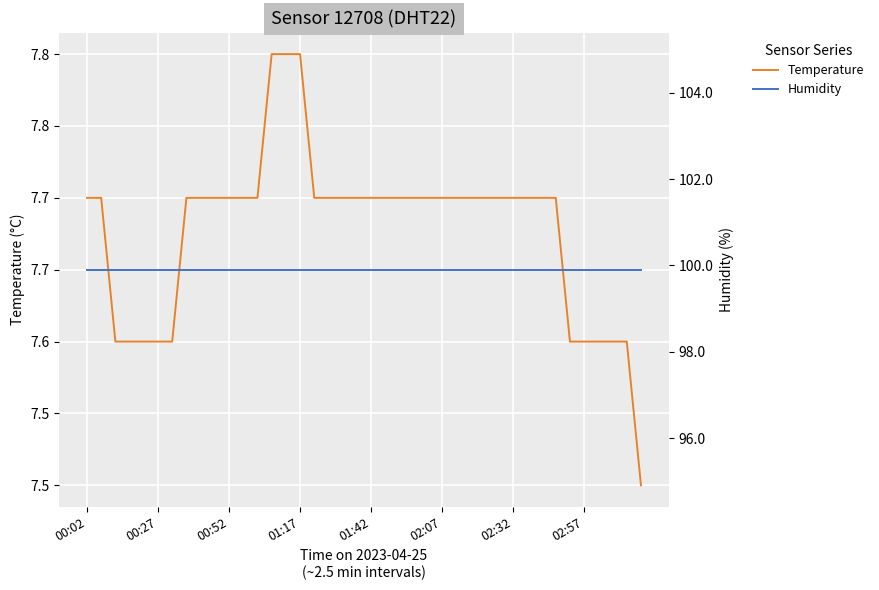

What value does the humidity series have at 01:42?

99.9